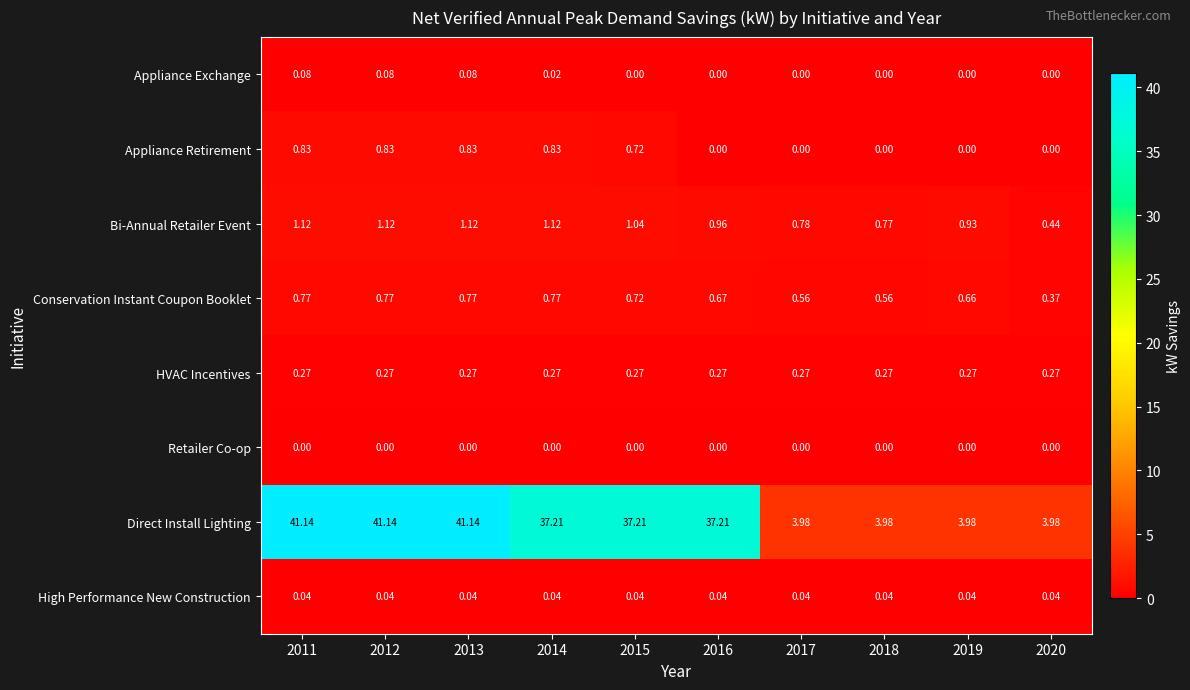

Which series has the widest spread of values?

Direct Install Lighting